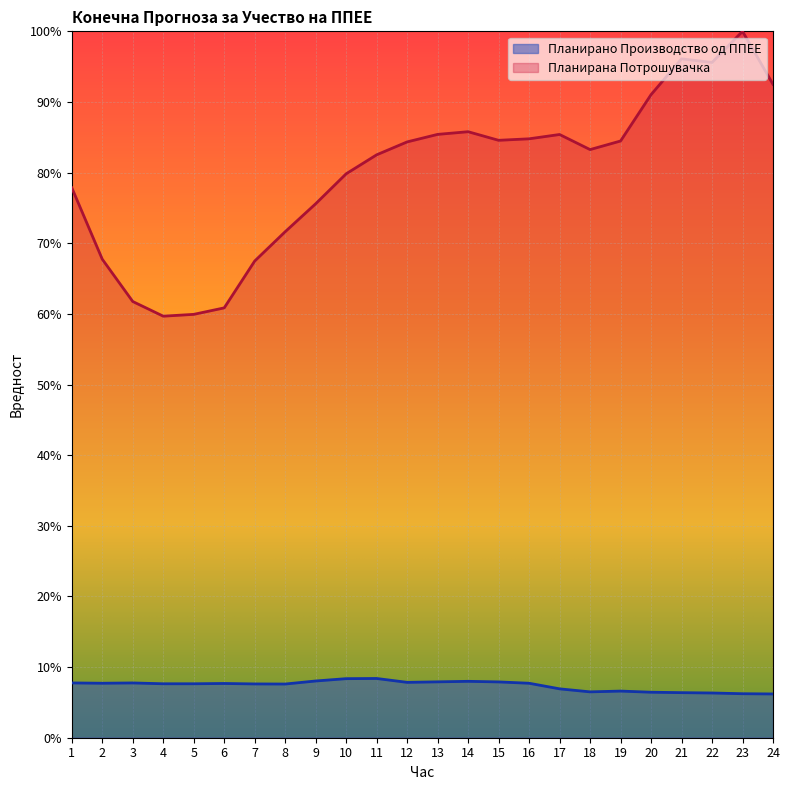

What is the value of the Планирана Потрошувачка point at the 21st from the left?

1.0